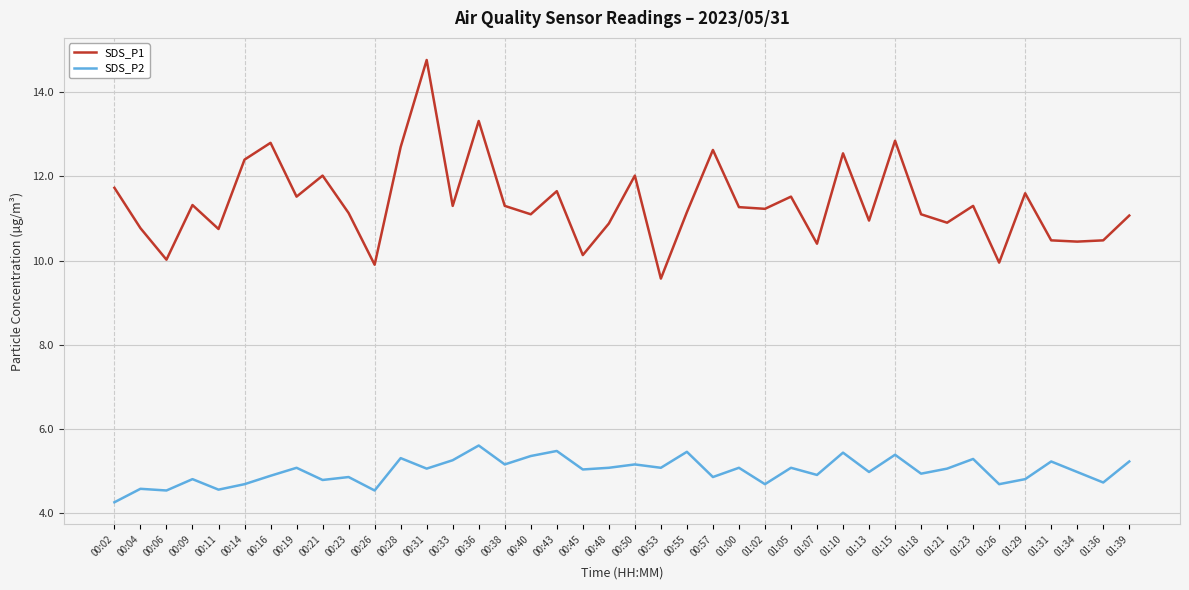

Which series has the largest range (max minus min)?

SDS_P1